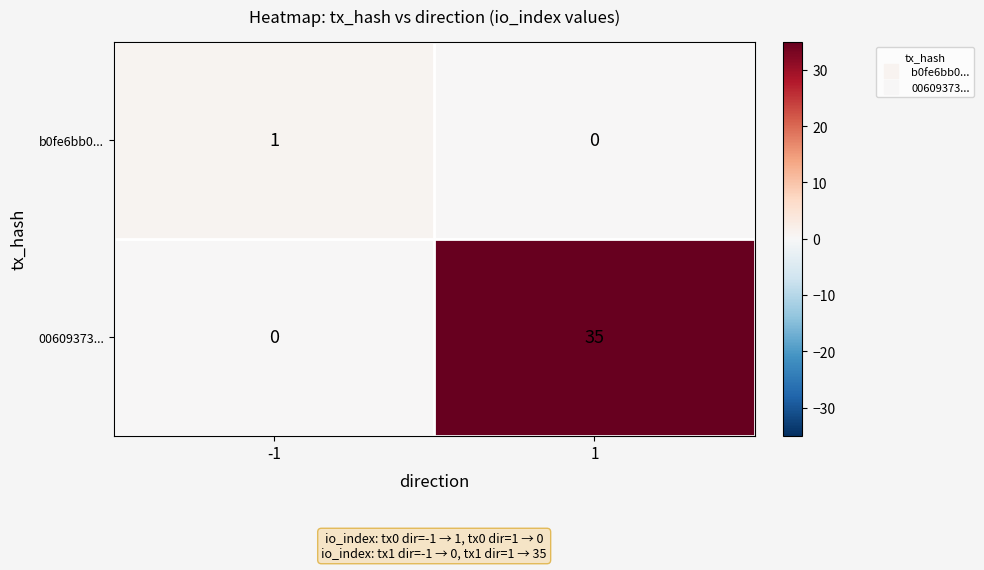

What is the average value of the 00609373... series?

18